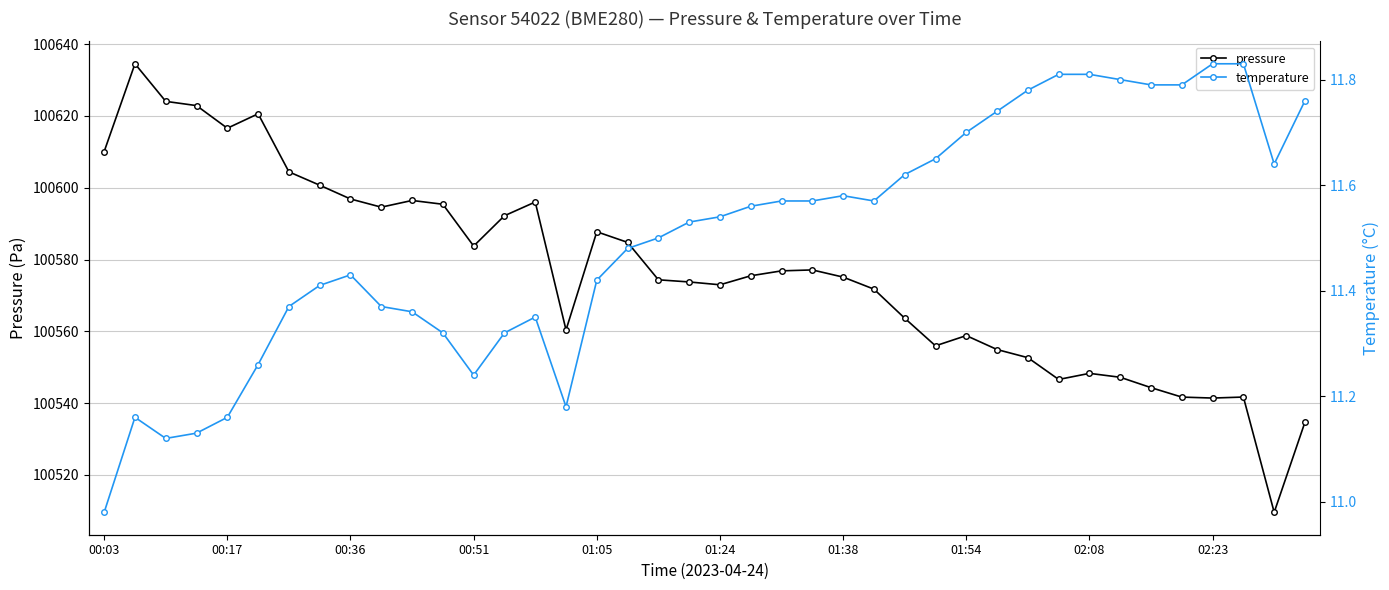

Reading left to right, transcribe all the data shown in this chart.

pressure: 100610.1	100634.5	100624.1	100622.9	100616.6	100620.6	100604.4	100600.7	100596.9	100594.6	100596.4	100595.4	100583.8	100592.2	100596.0	100560.4	100587.7	100584.8	100574.4	100573.8	100573.0	100575.5	100576.8	100577.1	100575.1	100571.8	100563.6	100556.0	100558.8	100554.9	100552.7	100546.6	100548.3	100547.2	100544.3	100541.7	100541.4	100541.7	100509.6	100534.7
temperature: 11.0	11.2	11.1	11.1	11.2	11.3	11.4	11.4	11.4	11.4	11.4	11.3	11.2	11.3	11.3	11.2	11.4	11.5	11.5	11.5	11.5	11.6	11.6	11.6	11.6	11.6	11.6	11.7	11.7	11.7	11.8	11.8	11.8	11.8	11.8	11.8	11.8	11.8	11.6	11.8